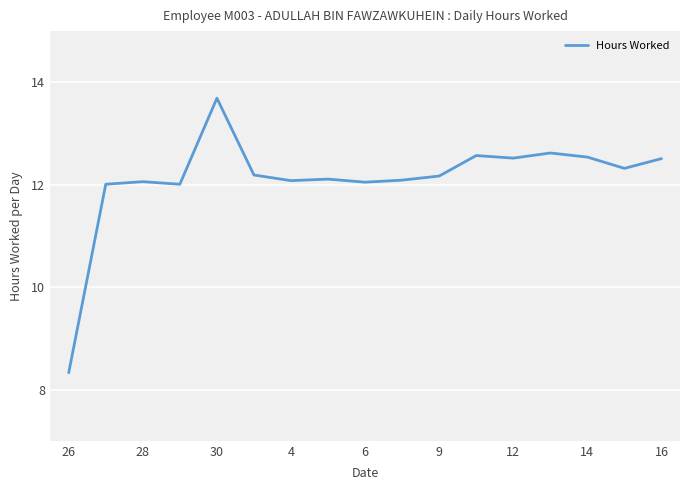

What is the minimum value shown in the chart?

8.3